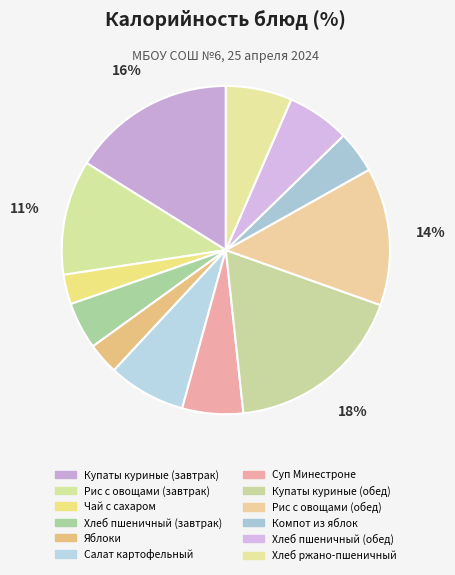

How many slices are in this pie chart?

12